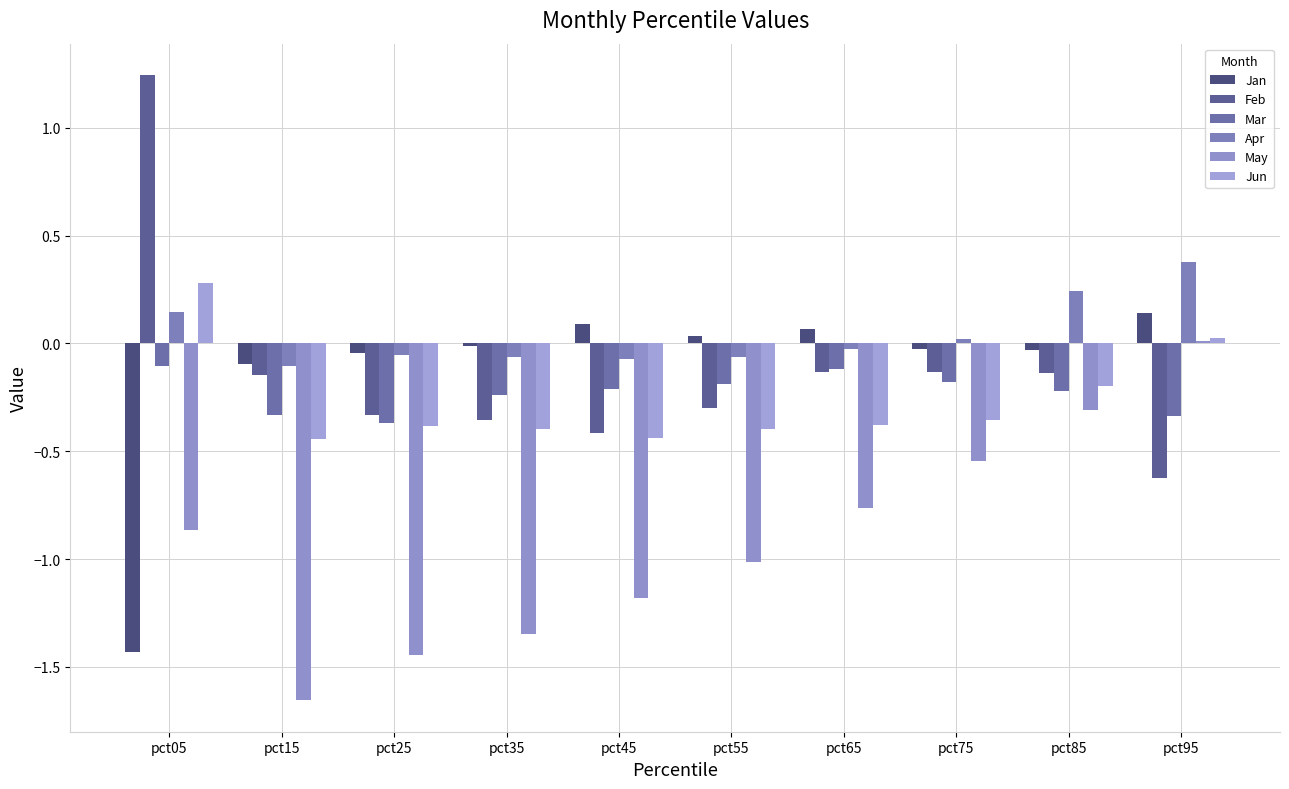

Is it true that Mar equals -0.2 at pct75?

True